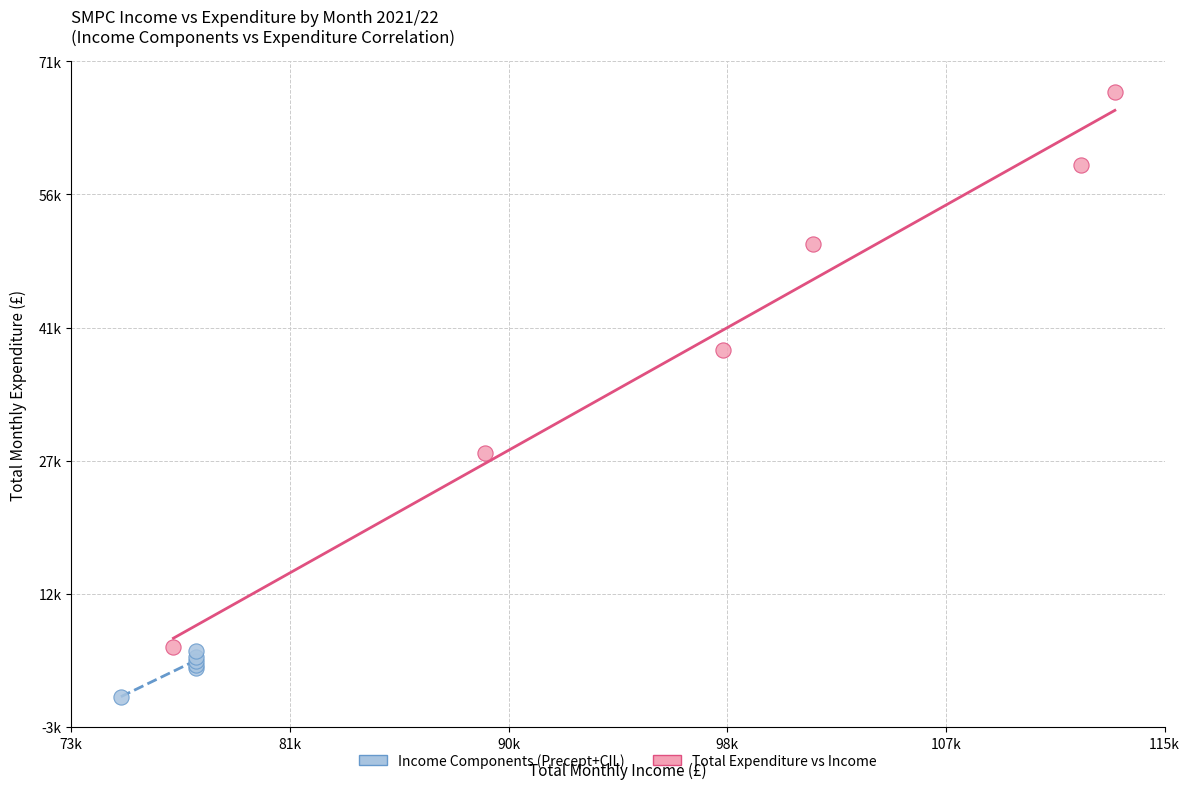

Which series contains the lowest Y value?

Income Components (Precept+CIL)